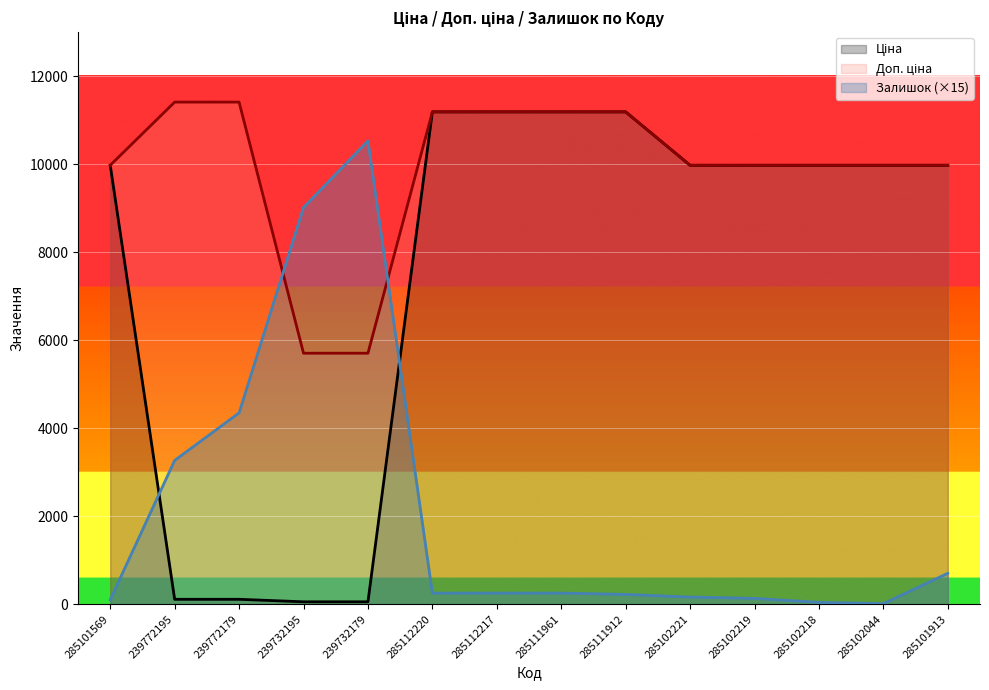

List the series in order of their peak value, highest first.

Доп. ціна, Ціна, Залишок